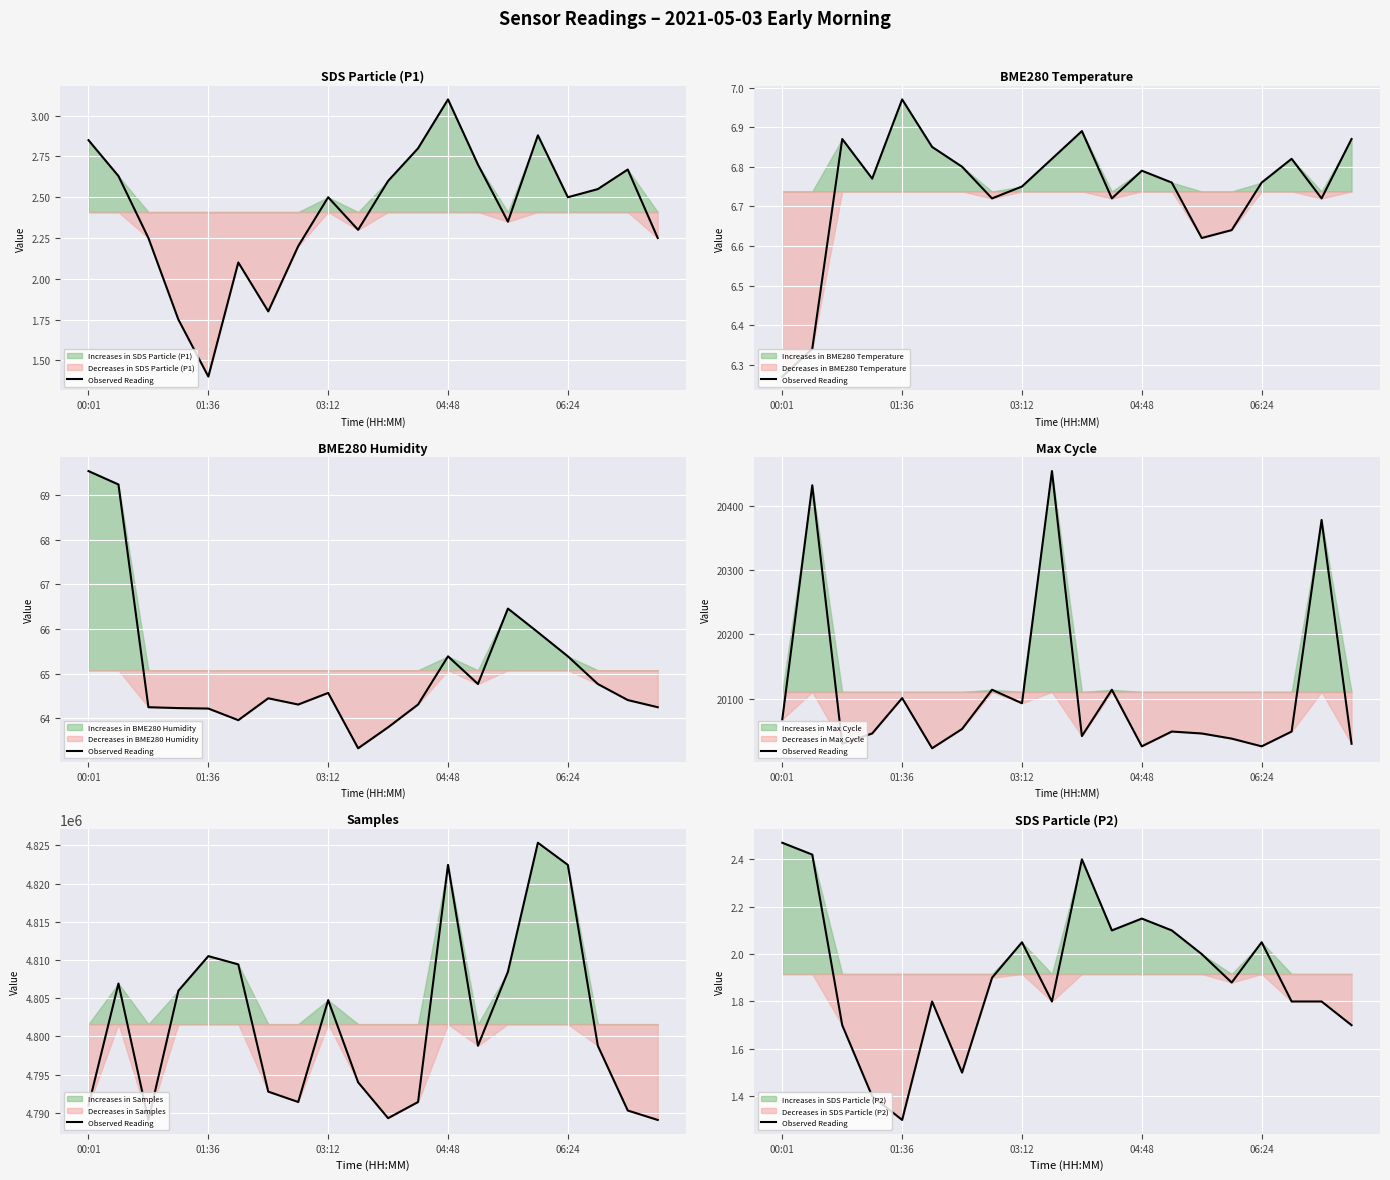

Reading left to right, transcribe all the data shown in this chart.

2.5	2.4	1.7	1.4	1.3	1.8	1.5	1.9	2.0	1.8	2.4	2.1	2.1	2.1	2.0	1.9	2.0	1.8	1.8	1.7